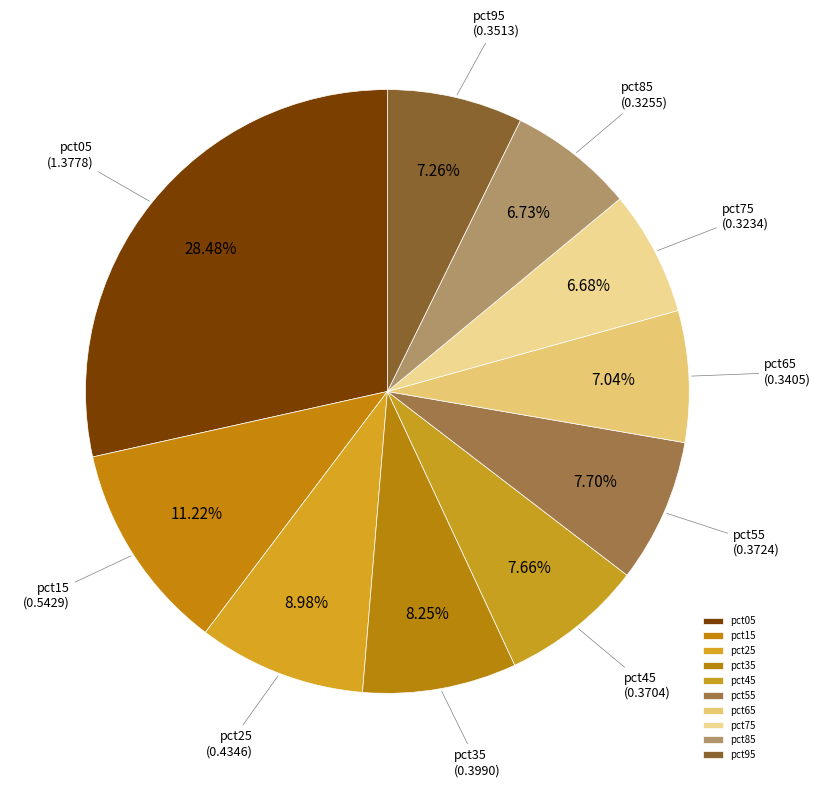

To the nearest percent, what is the combined percentage of pct85 and pct05?

35%